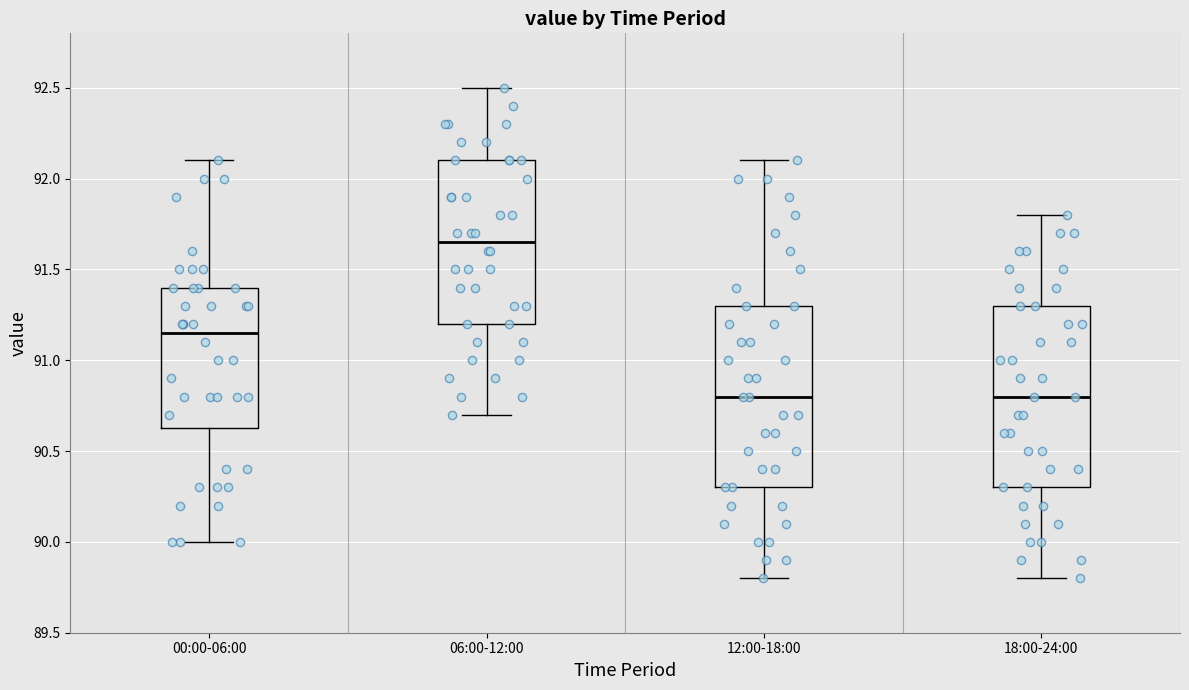

Reading left to right, transcribe this box plot: for each box, give where its median line is, the range the box spans, and where its two whiskers end, as read against the y-axis. The values are not printed on the chart, so give them approximately, as read against the axis.

00:00-06:00: median 91.15, box 90.65 to 91.40, whiskers 90.00 to 92.10
06:00-12:00: median 91.65, box 91.20 to 92.10, whiskers 90.70 to 92.50
12:00-18:00: median 90.80, box 90.30 to 91.30, whiskers 89.80 to 92.10
18:00-24:00: median 90.80, box 90.30 to 91.30, whiskers 89.80 to 91.80